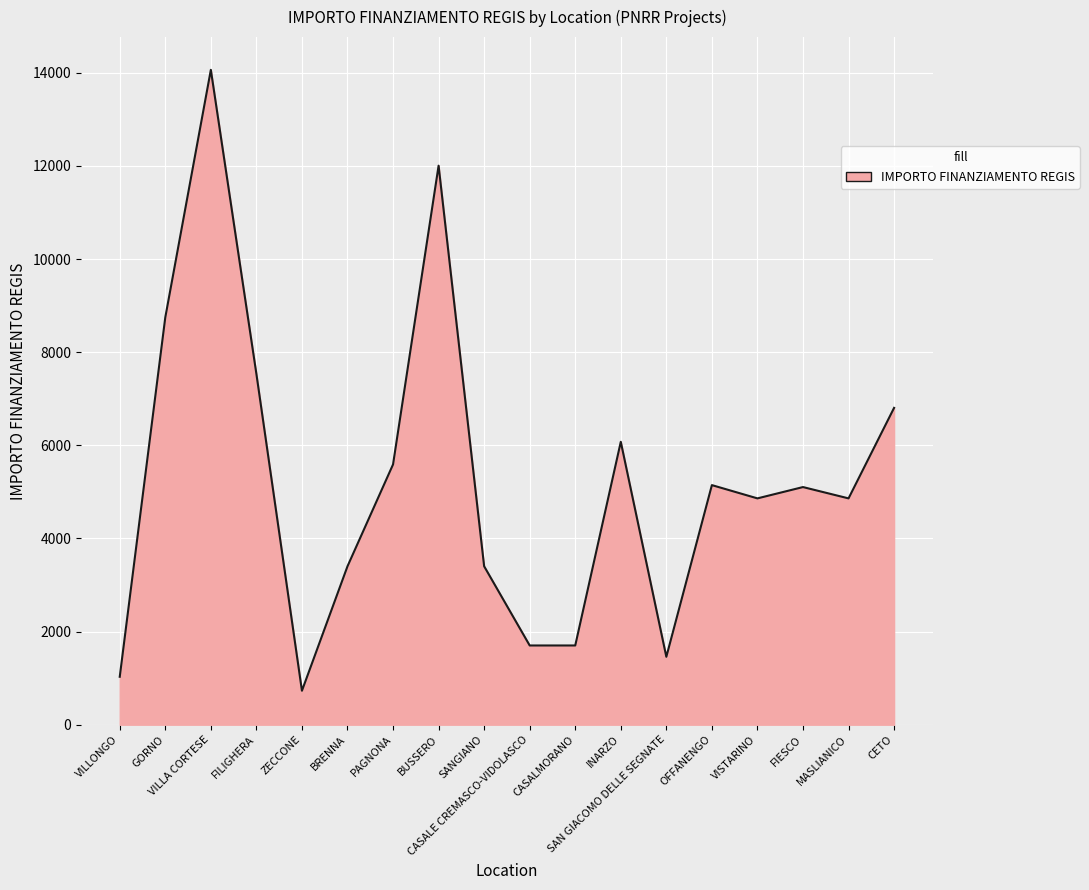

Approximately how many times larger is the value at FILIGHERA compared to INARZO?

1.2